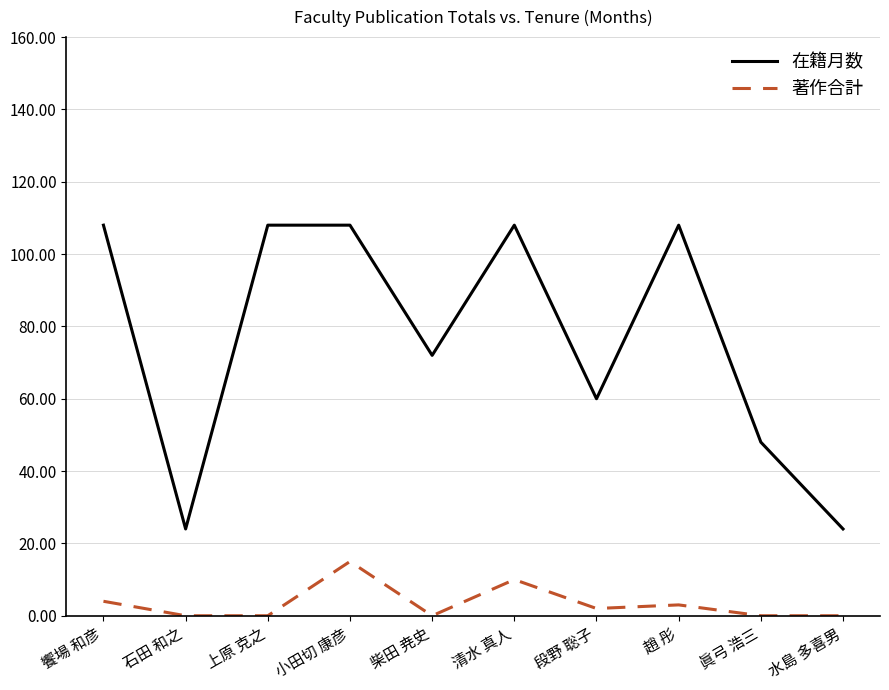

Reading left to right, extract all data points from this chart.

在籍月数: 饗場 和彦=108	石田 和之=24	上原 克之=108	小田切 康彦=108	柴田 尭史=72	清水 真人=108	段野 聡子=60	趙 彤=108	眞弓 浩三=48	水島 多喜男=24
著作合計: 饗場 和彦=4	石田 和之=0	上原 克之=0	小田切 康彦=15	柴田 尭史=0	清水 真人=10	段野 聡子=2	趙 彤=3	眞弓 浩三=0	水島 多喜男=0